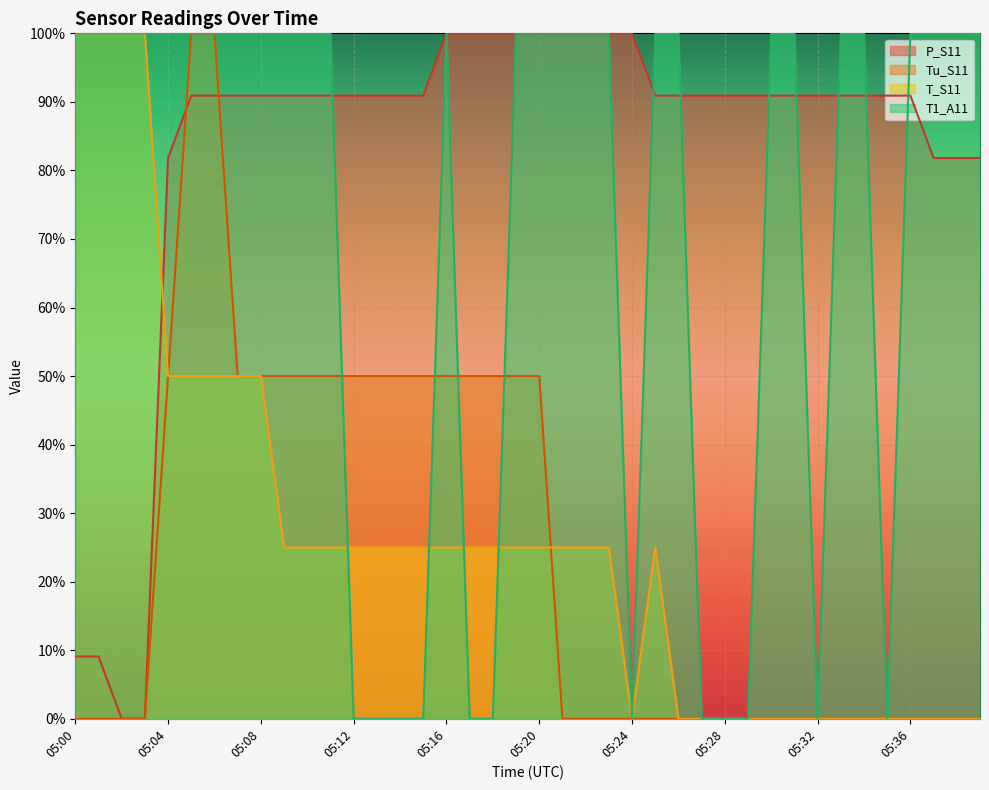

Reading left to right, transcribe all the data shown in this chart.

P_S11: 05:00=0.1	05:01=0.1	05:02=0.0	05:03=0.0	05:04=0.8	05:05=0.9	05:06=0.9	05:07=0.9	05:08=0.9	05:09=0.9	05:10=0.9	05:11=0.9	05:12=0.9	05:13=0.9	05:14=0.9	05:15=0.9	05:16=1.0	05:17=1.0	05:18=1.0	05:19=1.0	05:20=1.0	05:21=1.0	05:22=1.0	05:23=1.0	05:24=1.0	05:25=0.9	05:26=0.9	05:27=0.9	05:28=0.9	05:29=0.9	05:30=0.9	05:31=0.9	05:32=0.9	05:33=0.9	05:34=0.9	05:35=0.9	05:36=0.9	05:37=0.8	05:38=0.8	05:39=0.8
Tu_S11: 05:00=0.0	05:01=0.0	05:02=0.0	05:03=0.0	05:04=0.5	05:05=1.0	05:06=1.0	05:07=0.5	05:08=0.5	05:09=0.5	05:10=0.5	05:11=0.5	05:12=0.5	05:13=0.5	05:14=0.5	05:15=0.5	05:16=0.5	05:17=0.5	05:18=0.5	05:19=0.5	05:20=0.5	05:21=0.0	05:22=0.0	05:23=0.0	05:24=0.0	05:25=0.0	05:26=0.0	05:27=0.0	05:28=0.0	05:29=0.0	05:30=0.0	05:31=0.0	05:32=0.0	05:33=0.0	05:34=0.0	05:35=0.0	05:36=0.0	05:37=0.0	05:38=0.0	05:39=0.0
T_S11: 05:00=1.0	05:01=1.0	05:02=1.0	05:03=1.0	05:04=0.5	05:05=0.5	05:06=0.5	05:07=0.5	05:08=0.5	05:09=0.2	05:10=0.2	05:11=0.2	05:12=0.2	05:13=0.2	05:14=0.2	05:15=0.2	05:16=0.2	05:17=0.2	05:18=0.2	05:19=0.2	05:20=0.2	05:21=0.2	05:22=0.2	05:23=0.2	05:24=0.0	05:25=0.2	05:26=0.0	05:27=0.0	05:28=0.0	05:29=0.0	05:30=0.0	05:31=0.0	05:32=0.0	05:33=0.0	05:34=0.0	05:35=0.0	05:36=0.0	05:37=0.0	05:38=0.0	05:39=0.0
T1_A11: 05:00=1.0	05:01=1.0	05:02=1.0	05:03=1.0	05:04=1.0	05:05=1.0	05:06=1.0	05:07=1.0	05:08=1.0	05:09=1.0	05:10=1.0	05:11=1.0	05:12=0.0	05:13=0.0	05:14=0.0	05:15=0.0	05:16=1.0	05:17=0.0	05:18=0.0	05:19=1.0	05:20=1.0	05:21=1.0	05:22=1.0	05:23=1.0	05:24=0.0	05:25=1.0	05:26=1.0	05:27=0.0	05:28=0.0	05:29=0.0	05:30=1.0	05:31=1.0	05:32=0.0	05:33=1.0	05:34=1.0	05:35=0.0	05:36=1.0	05:37=1.0	05:38=1.0	05:39=1.0